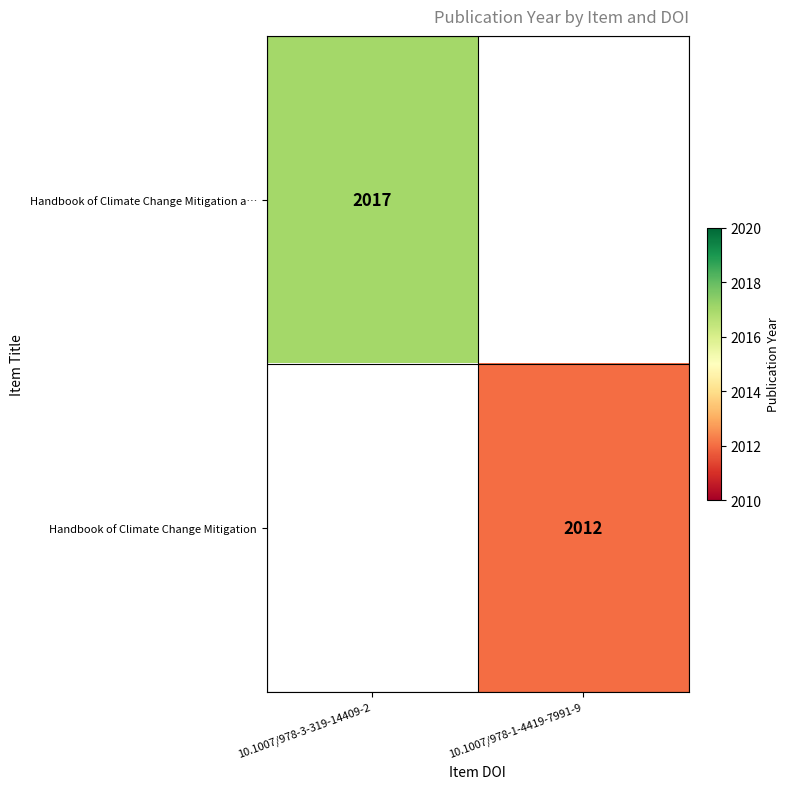

Count the number of data series in this chart.

2